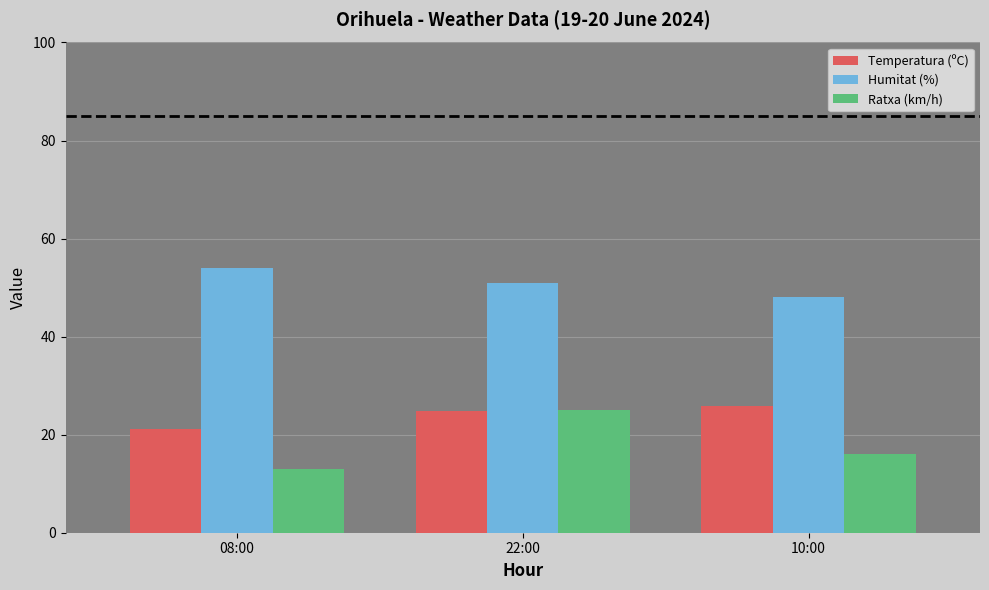

What is the spread (max minus min) of values at 10:00?

32.0